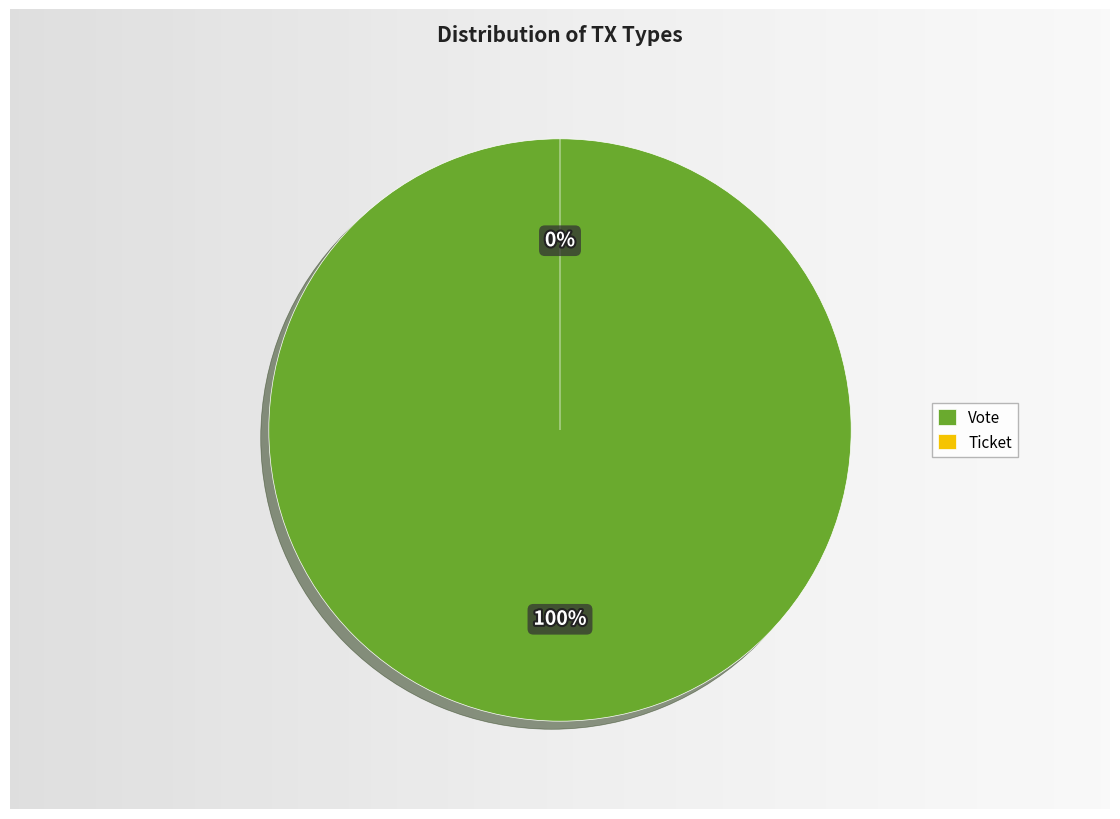

What is the total percentage of Vote and Ticket?

100.0%